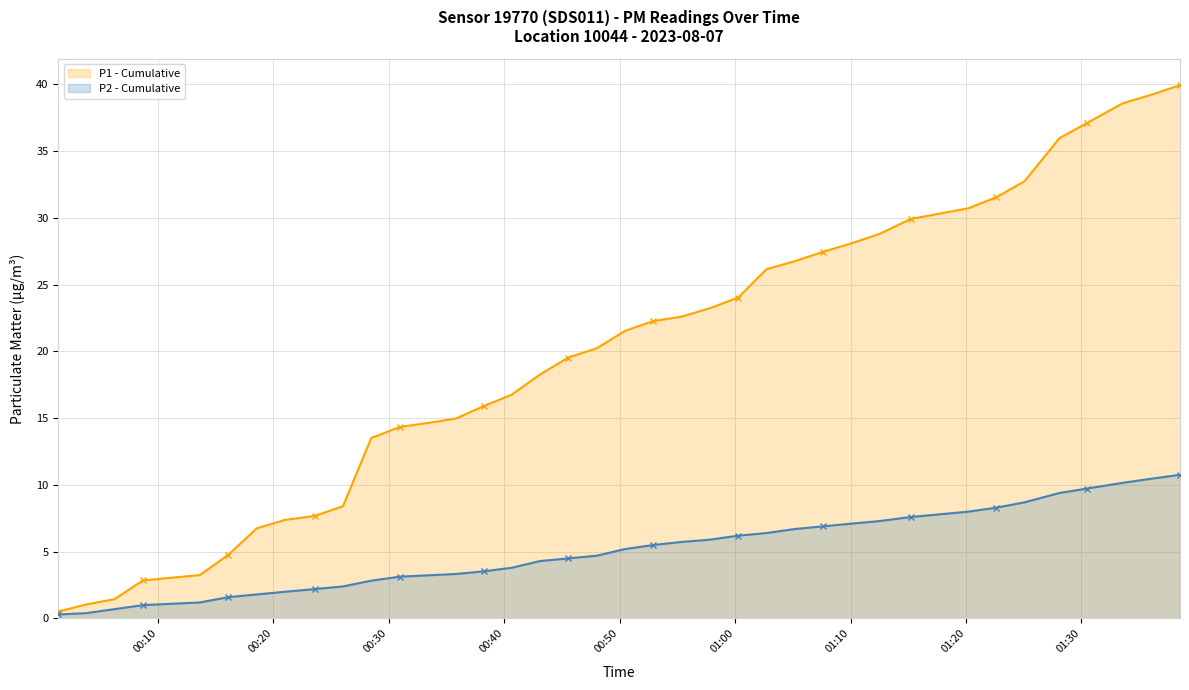

What is the value of the P2 - Cumulative point at the 16th from the left?

3.5